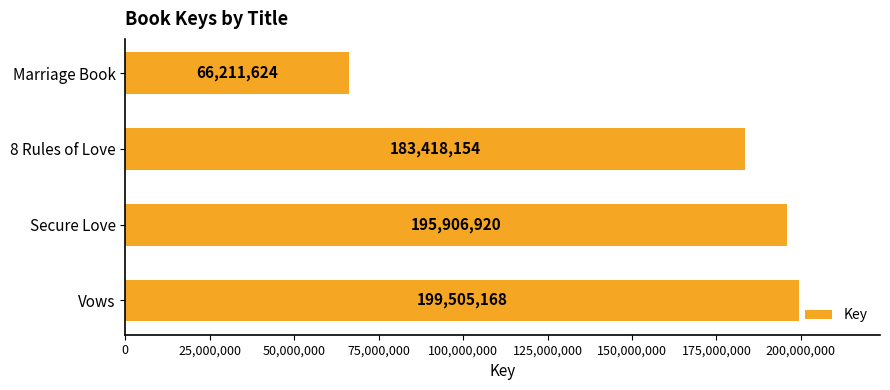

What is the difference between the values at Vows and Secure Love?

3598248